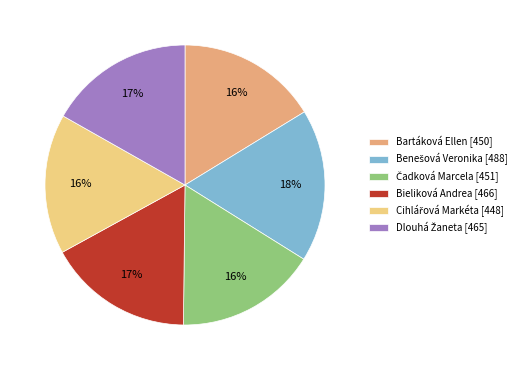

To the nearest percent, what percentage of the pie is Bartáková Ellen [450]?

16%